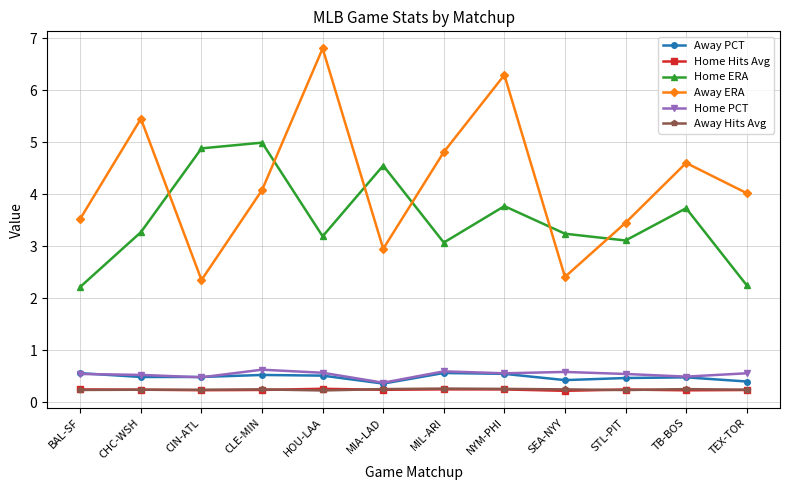

What is the minimum value for Home PCT?

0.4